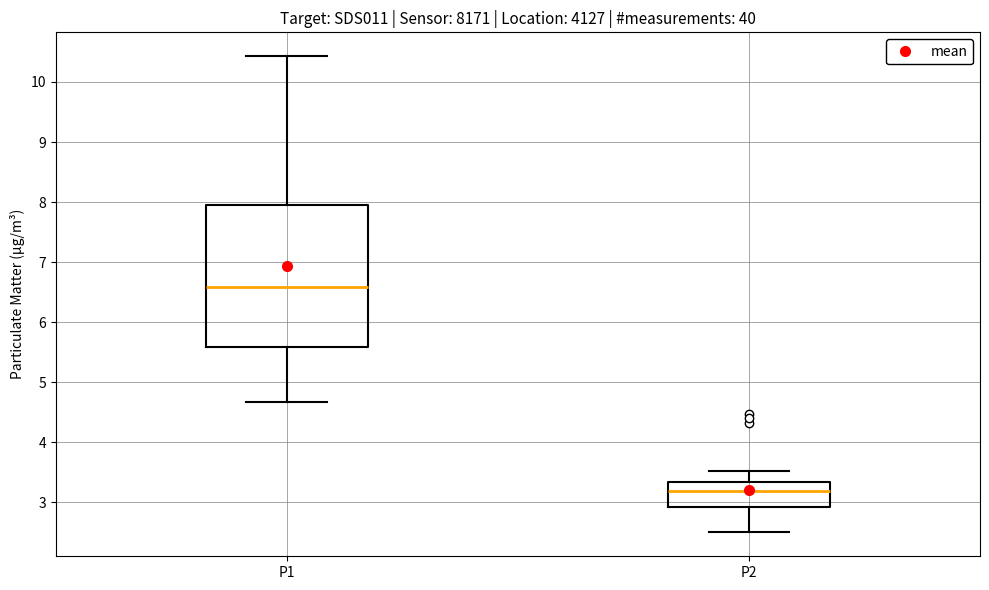

Which box's median line is the lowest?

P2